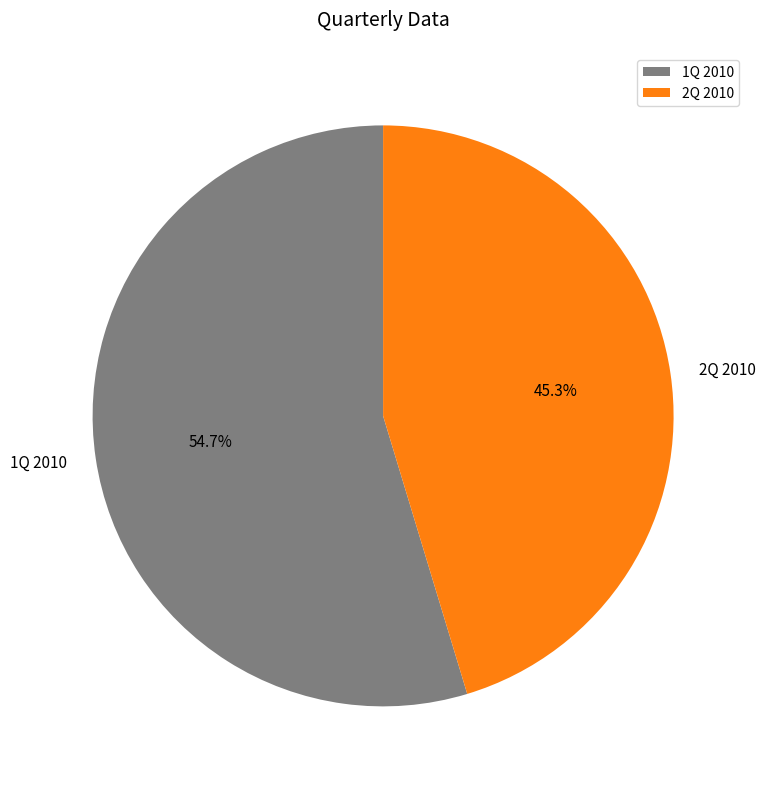

How many slices are in this pie chart?

2